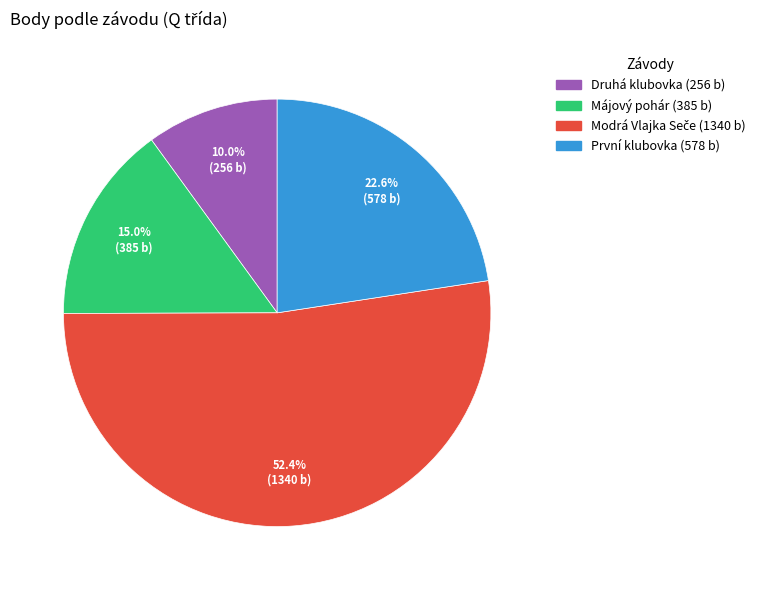

Which slice is the smallest?

Druhá klubovka (256 b)